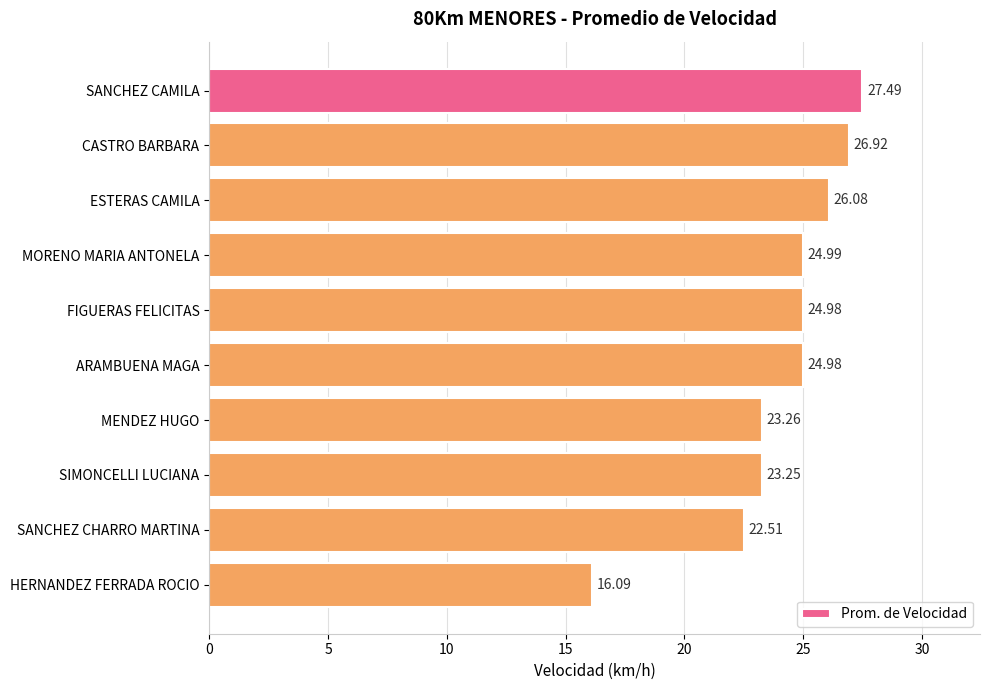

What is the minimum value shown in the chart?

16.1